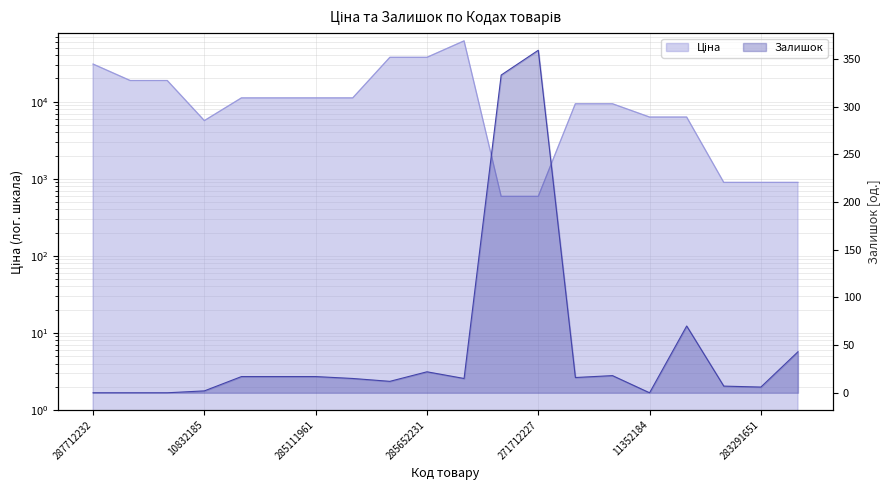

At how many categories does at least one series exceed 46855?

1